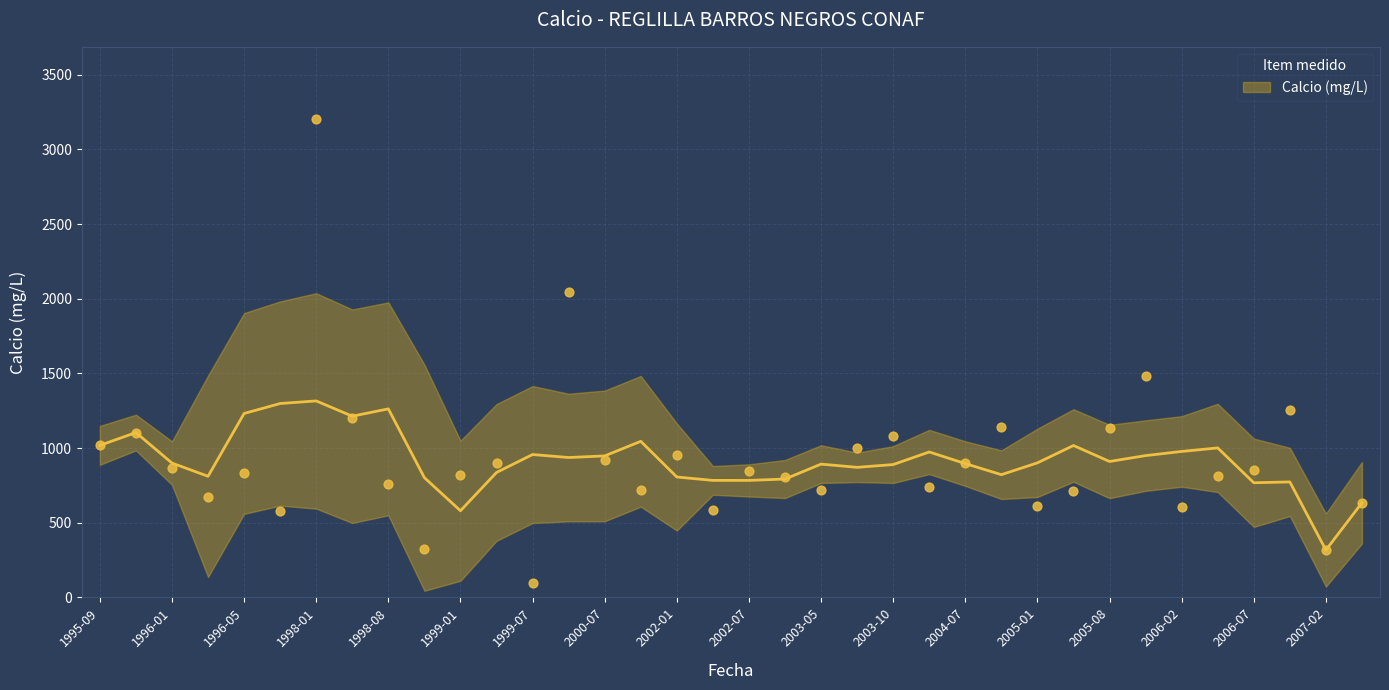

Approximately how many times larger is the value at 2006-05 compared to 2006-11?

0.6